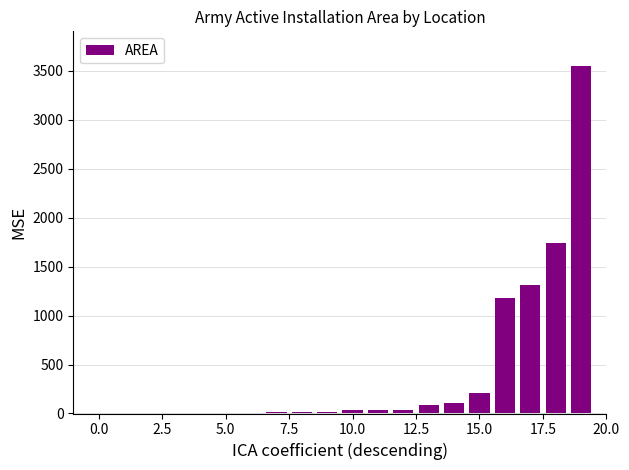

What is the maximum value shown in the chart?

3548.6